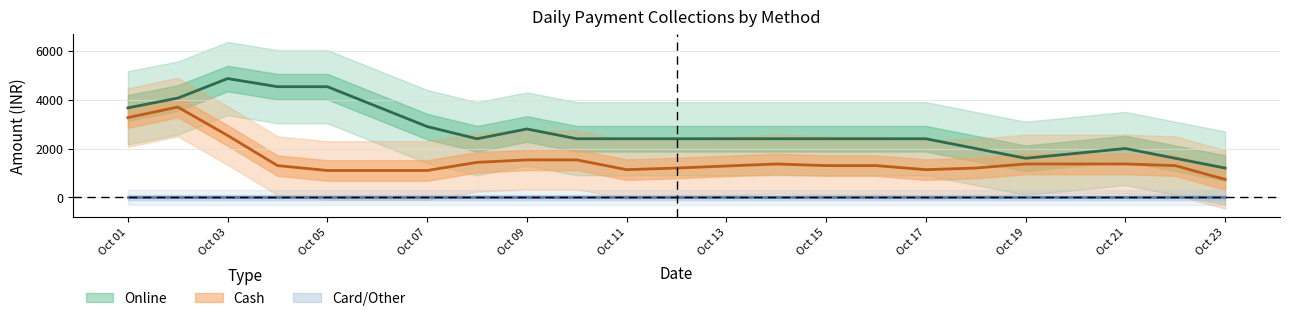

Does the chart display data point markers on the line(s)?

No